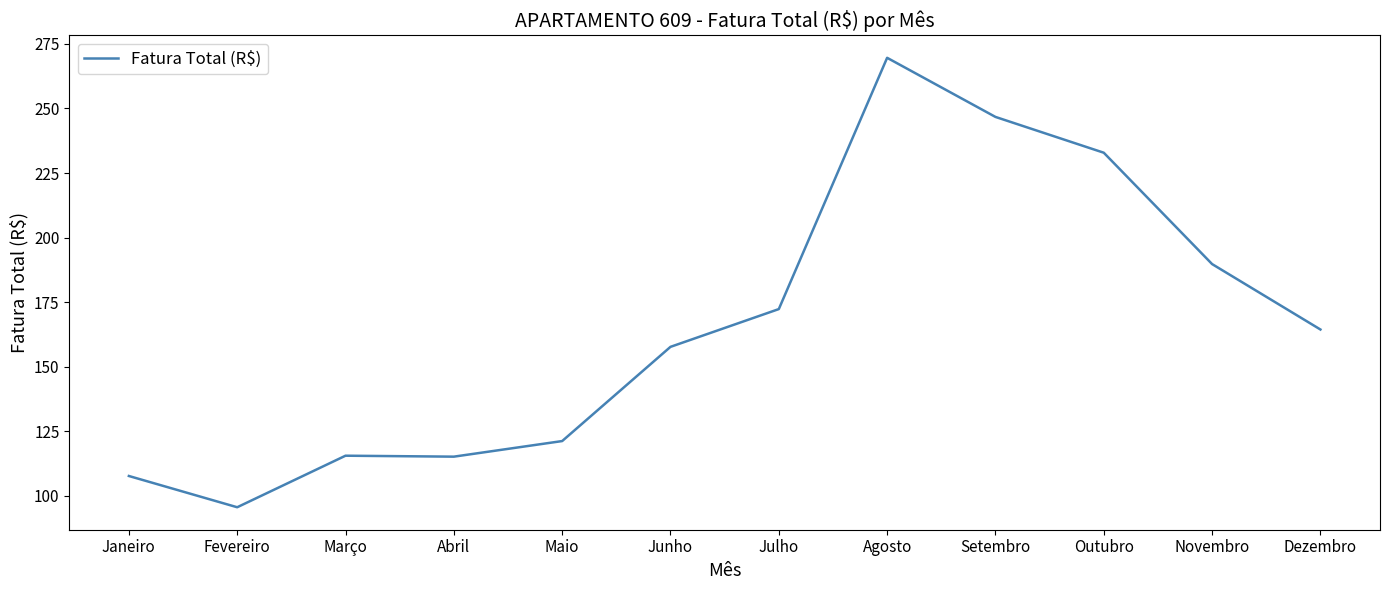

What is the change in value from Fevereiro to Julho?

+76.8